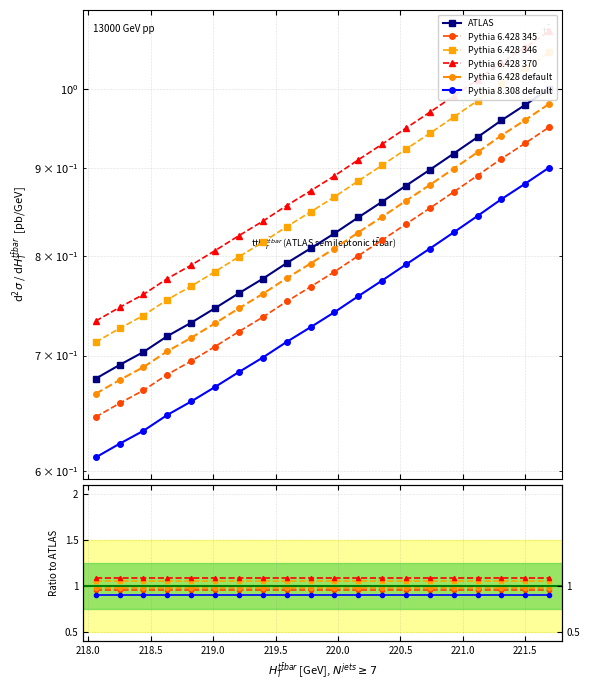

What is the maximum value shown in the chart?

1.1